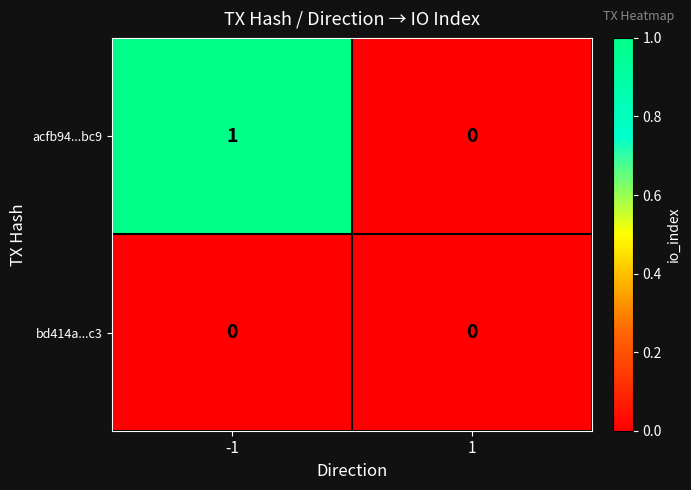

The acfb94...bc9 series shows 1 at -1. True or false?

True